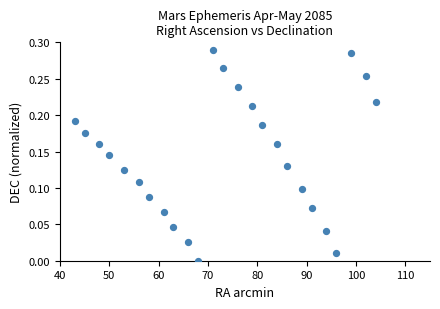

What is the range of X values (max minus min)?

61.0